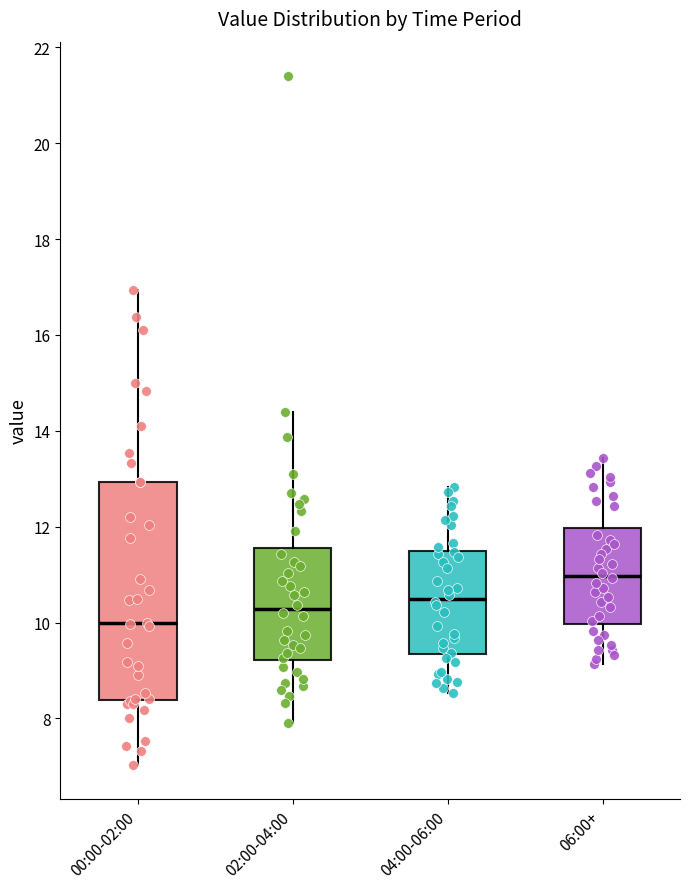

Where does the median line of the box for 06:00+ sit on the y-axis? The values are not printed on the chart, so give them approximately, as read against the axis.

11.0